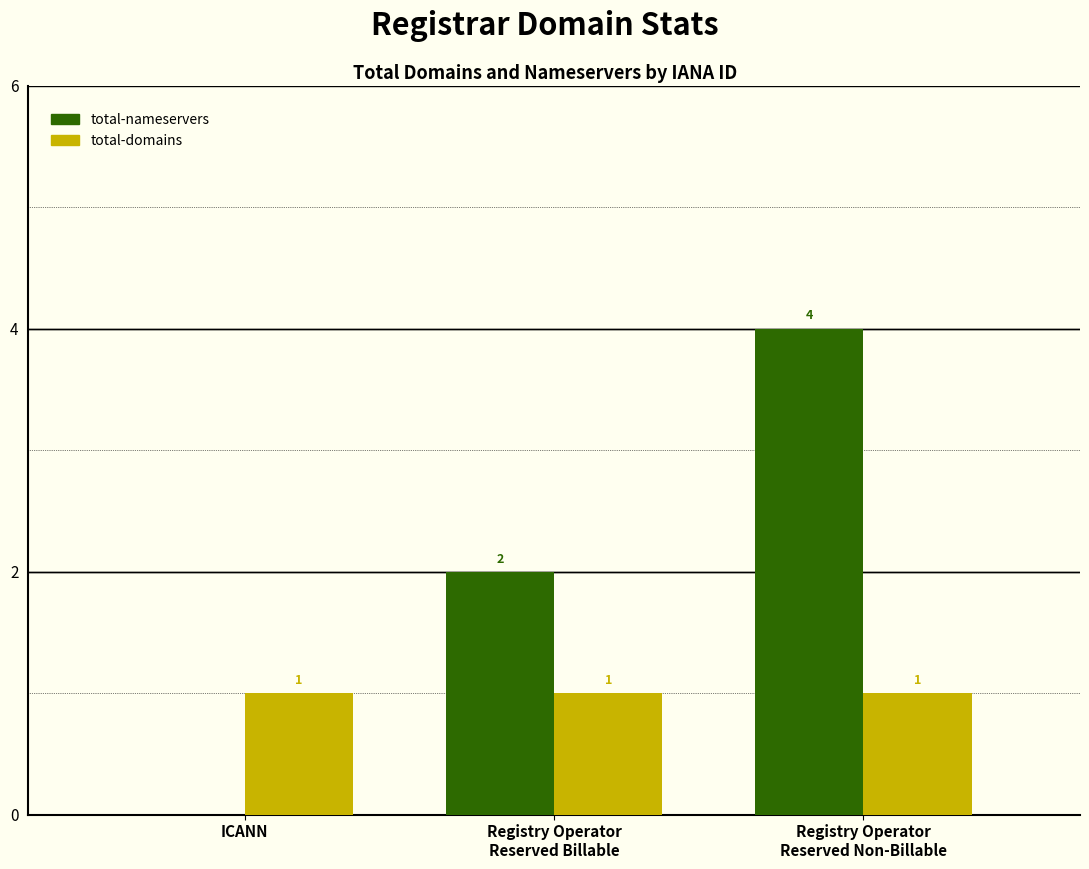

Are the bars grouped side by side (vs. stacked)?

Yes